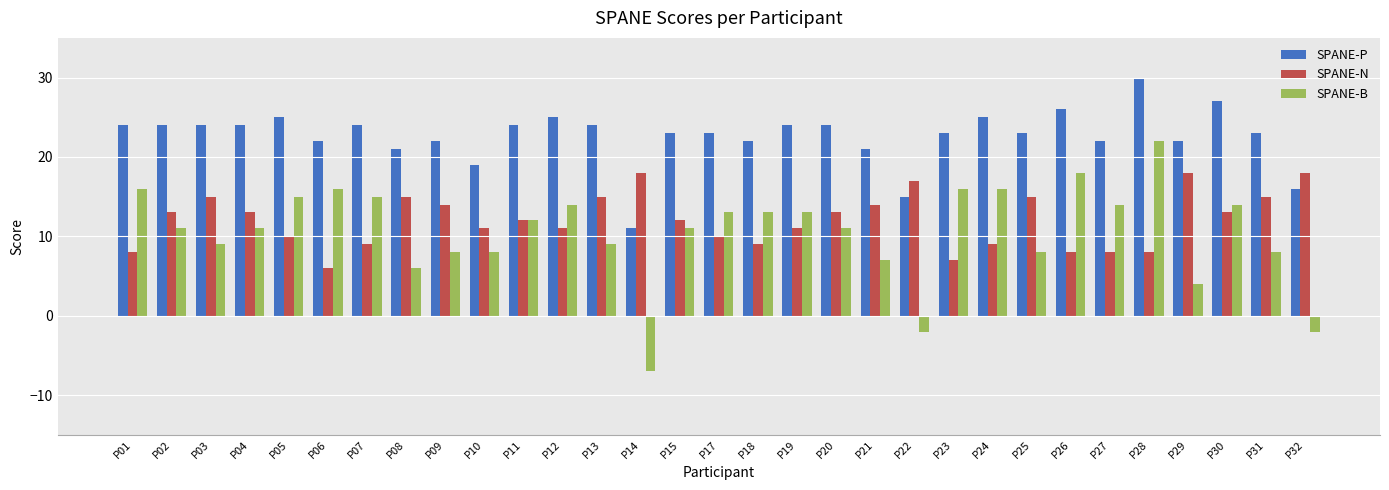

What is the value of the SPANE-N bar at the 14th from the left?

18